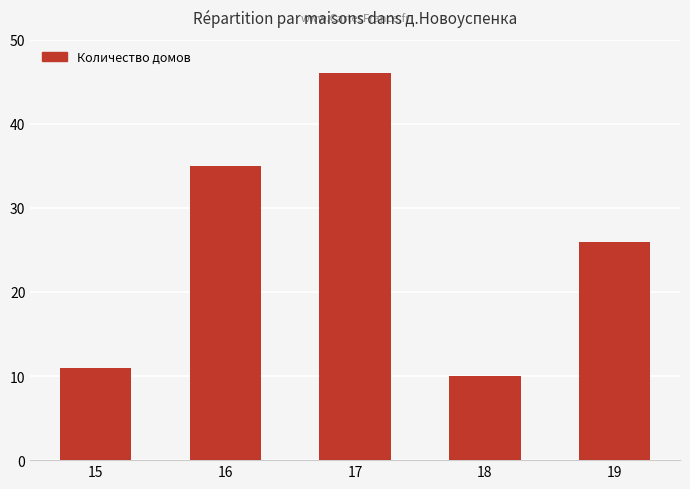

Reading right to left, what are all the values shown in this chart?

19=26	18=10	17=46	16=35	15=11